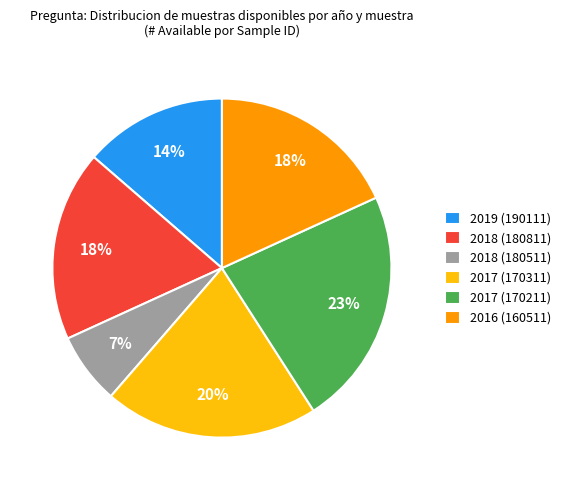

How many segments does this pie chart have?

6